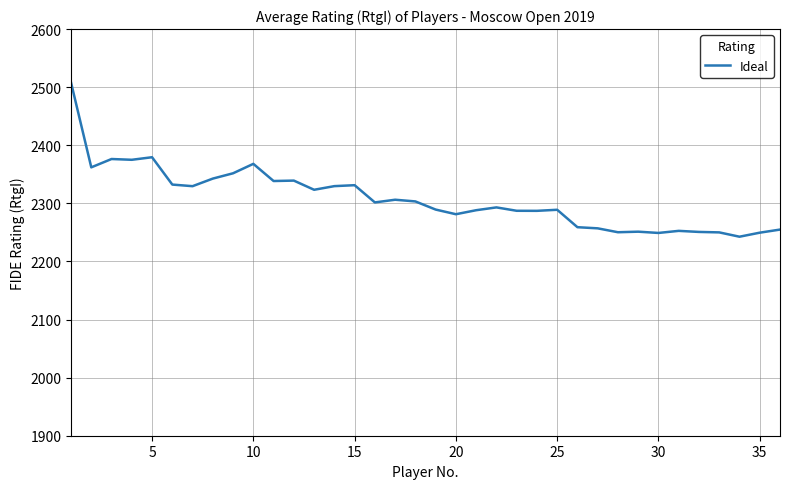

How many values are below 2301?

18